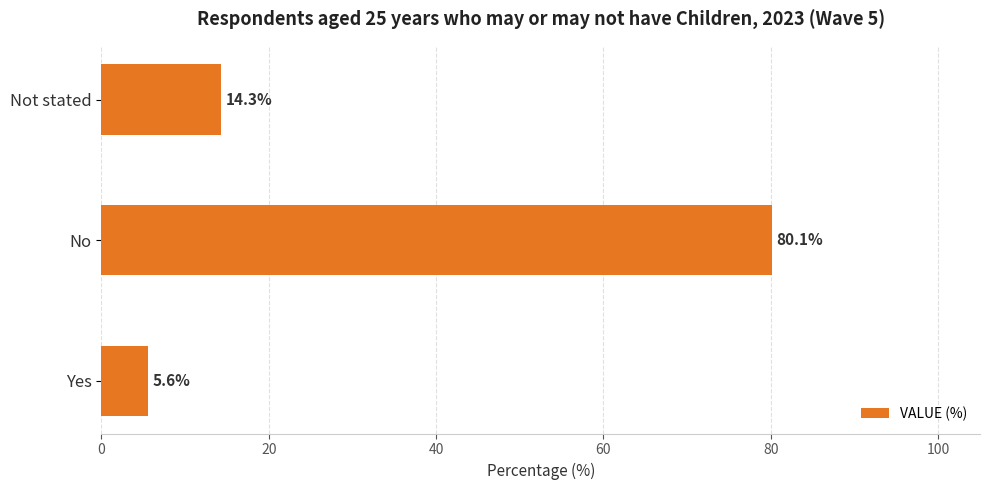

How many values are below 14?

1